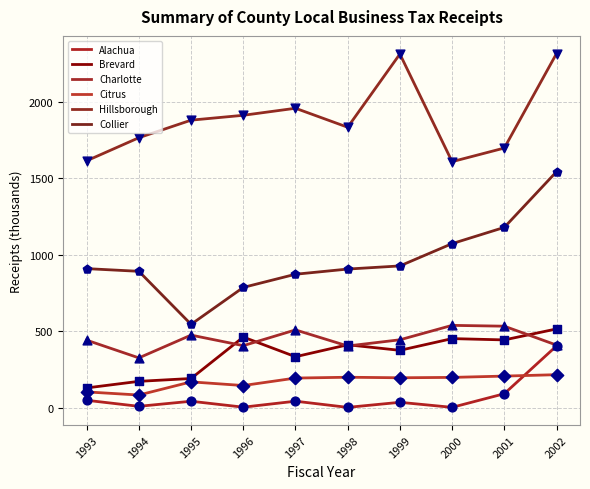

What are all the series names shown in the legend?

Alachua, Brevard, Charlotte, Citrus, Hillsborough, Collier